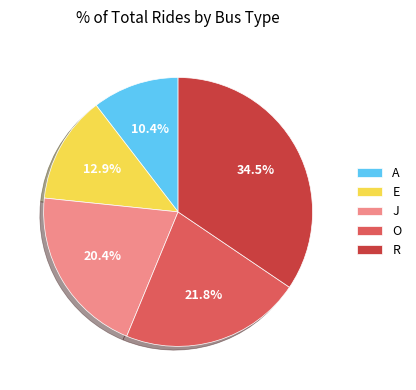

Which slice is the smallest?

A